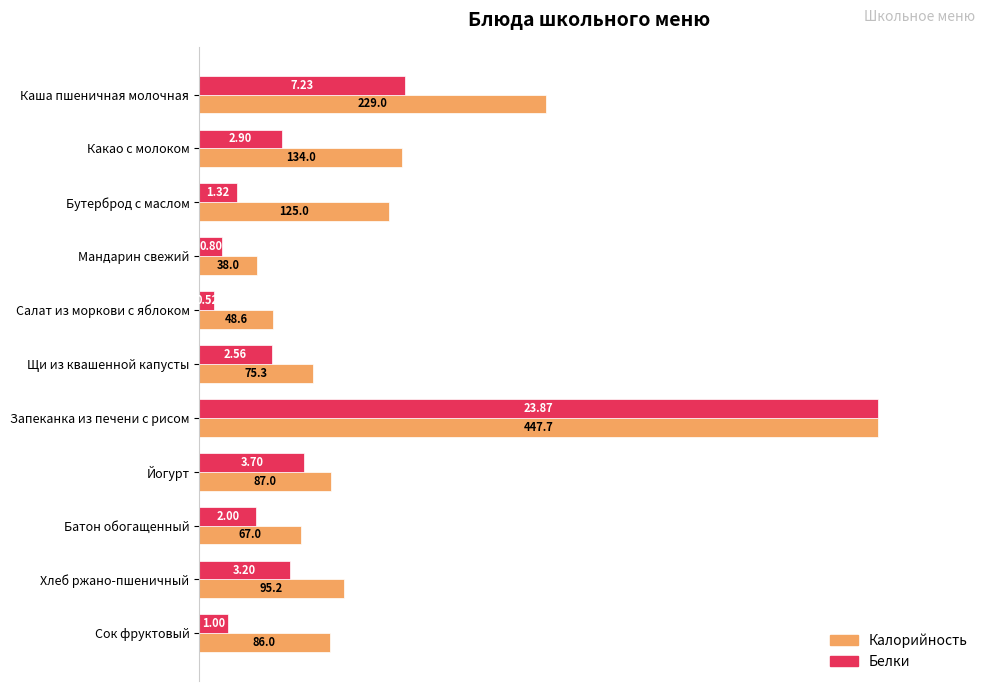

What are all the series names shown in the legend?

Калорийность, Белки